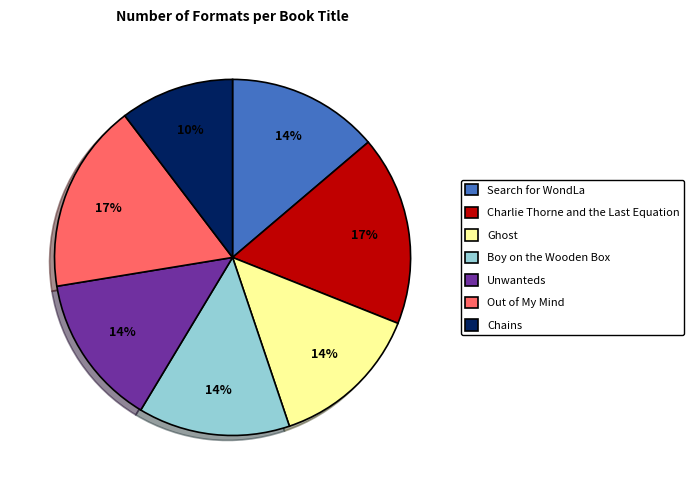

Between Chains and Search for WondLa, which is larger?

Search for WondLa